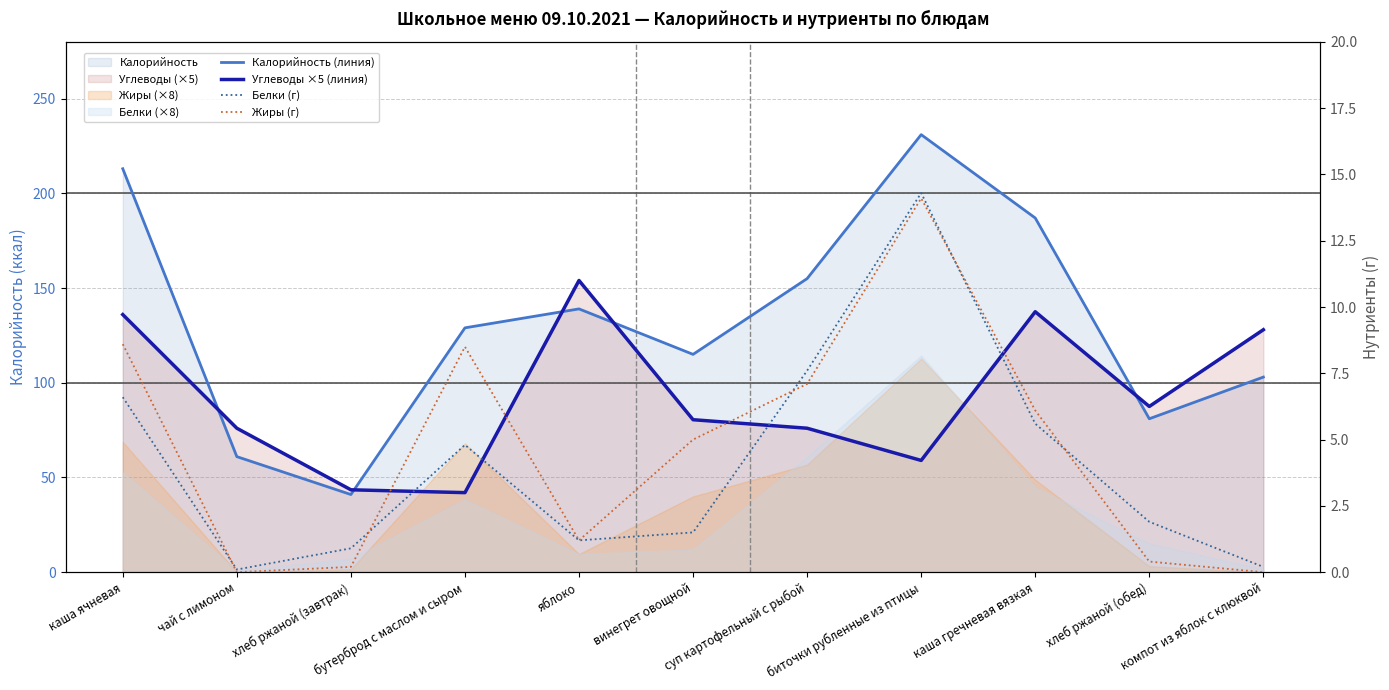

Where does the Жиры (г) series first go above 5?

каша ячневая